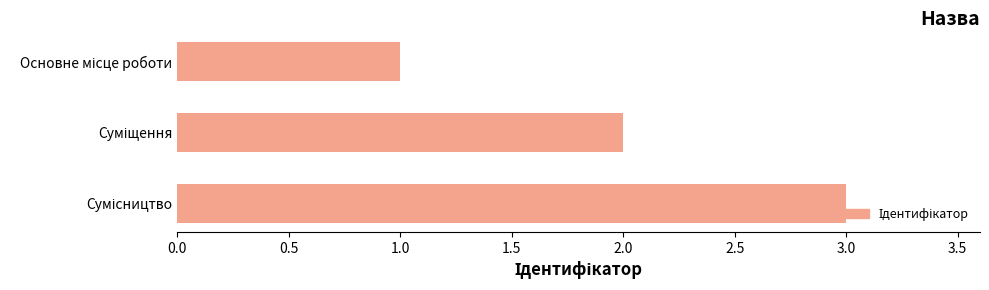

What is the greatest value displayed?

3